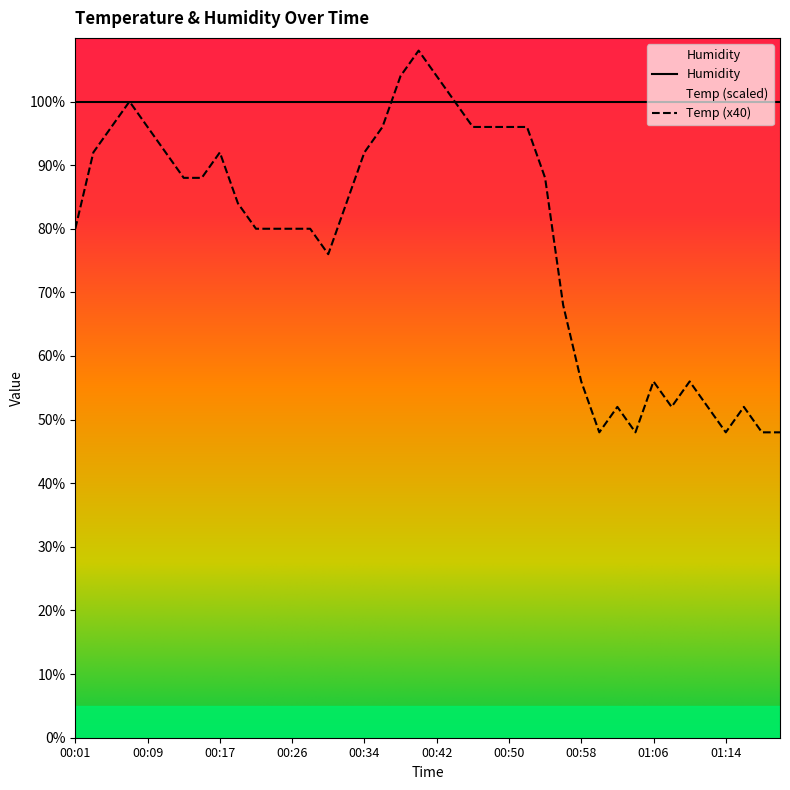

What is the label of the 20th point from the right?

00:42